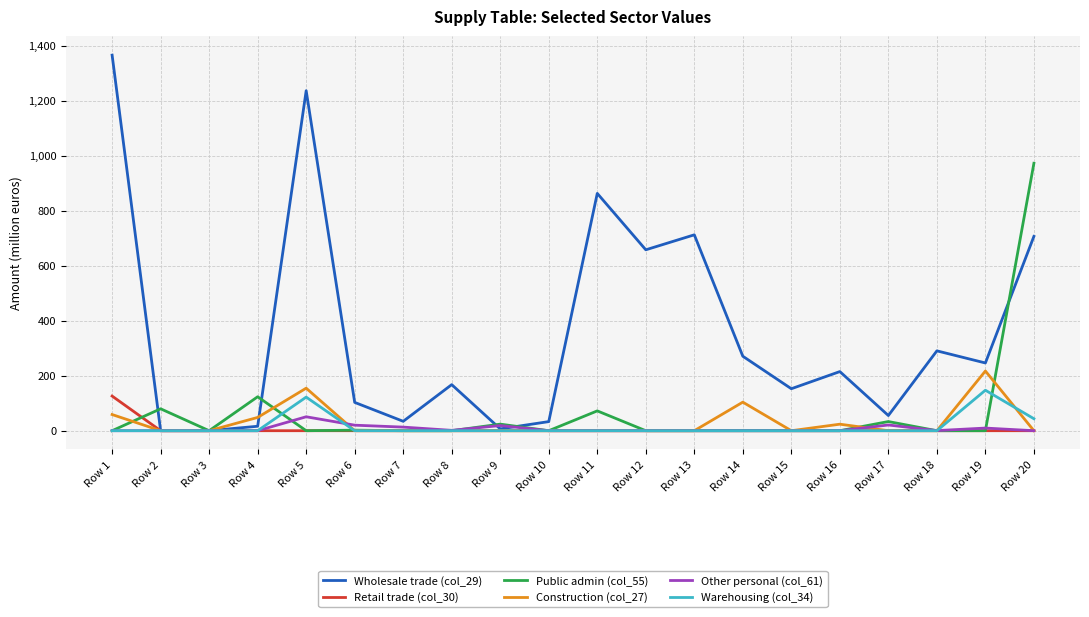

What are all the series names shown in the legend?

Wholesale trade (col_29), Retail trade (col_30), Public admin (col_55), Construction (col_27), Other personal (col_61), Warehousing (col_34)